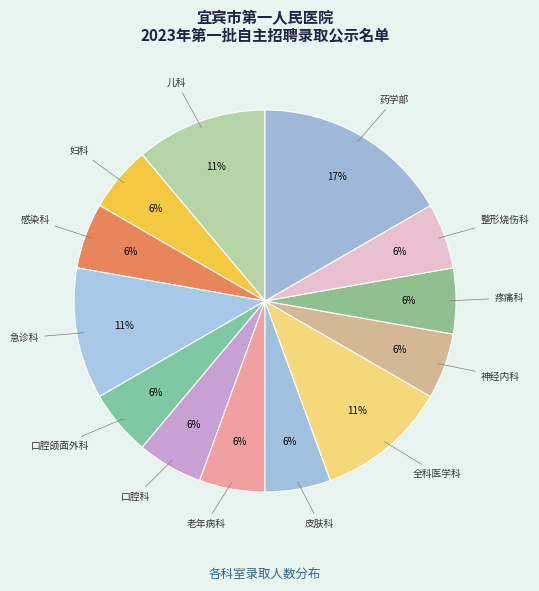

How many segments does this pie chart have?

13